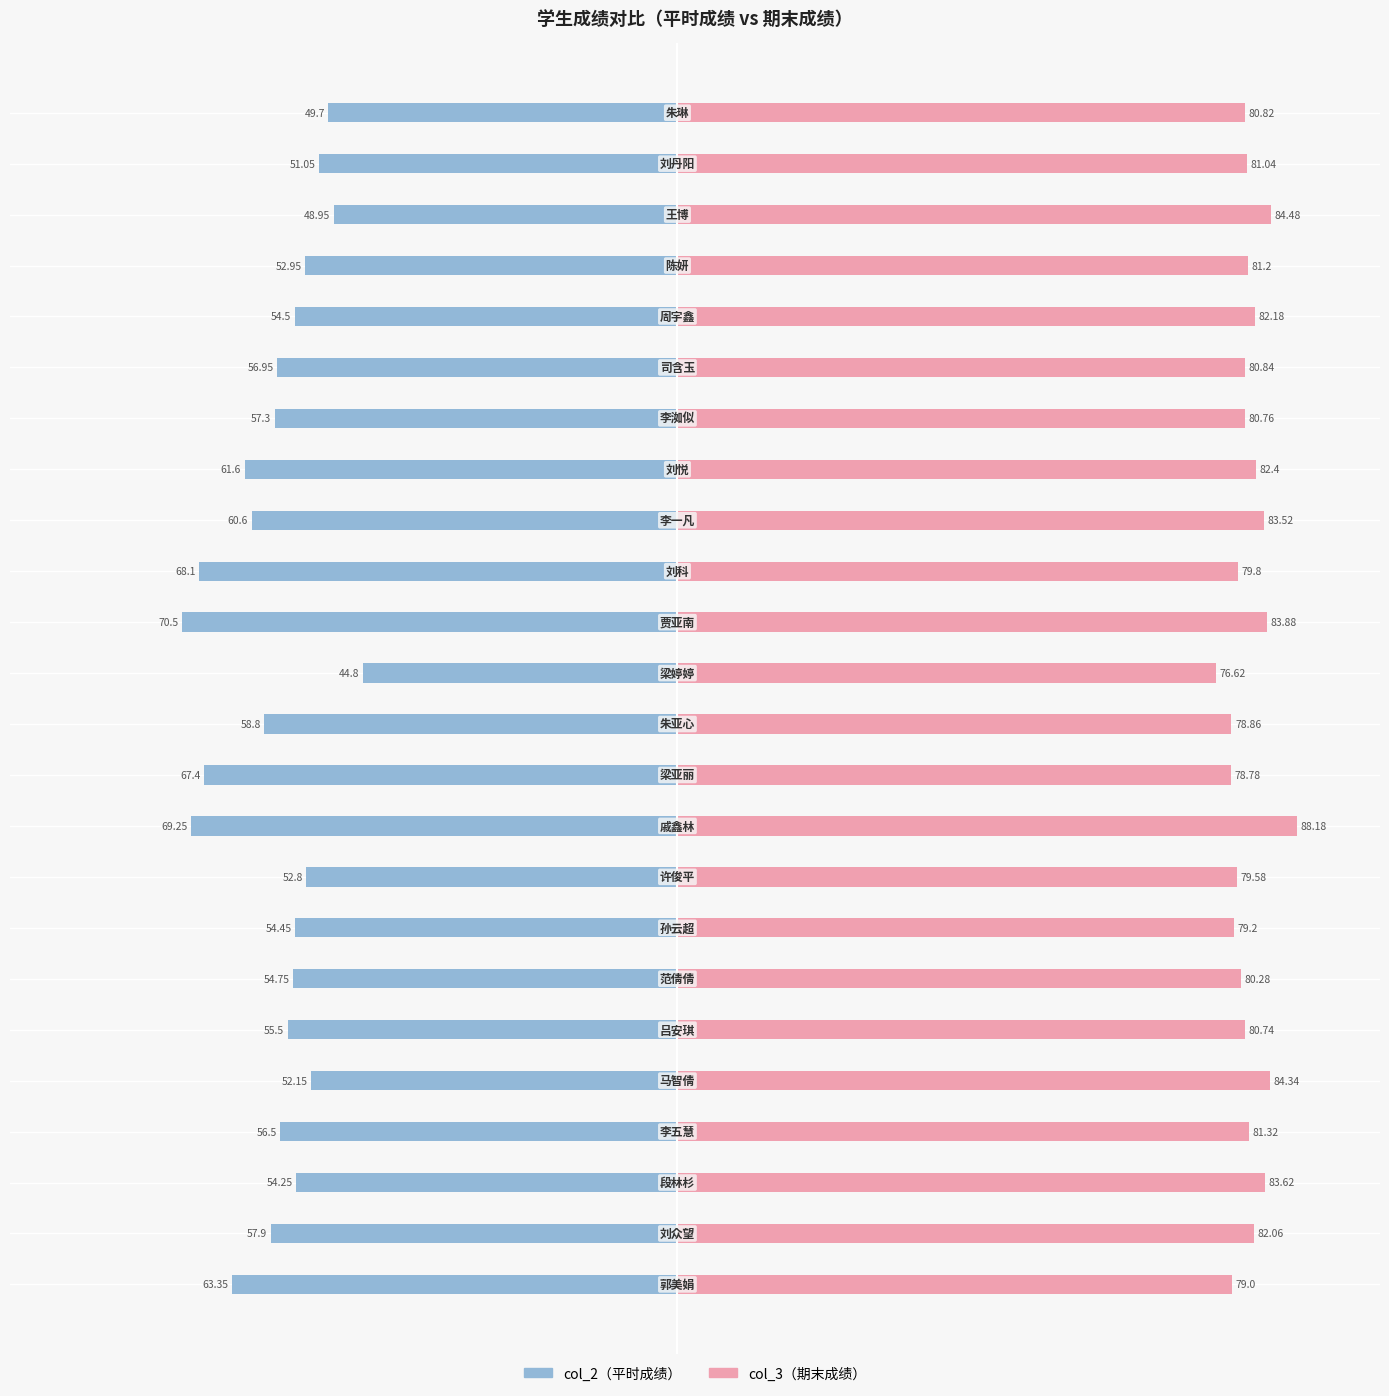

Which series has the largest total across all categories?

col_3（期末成绩）